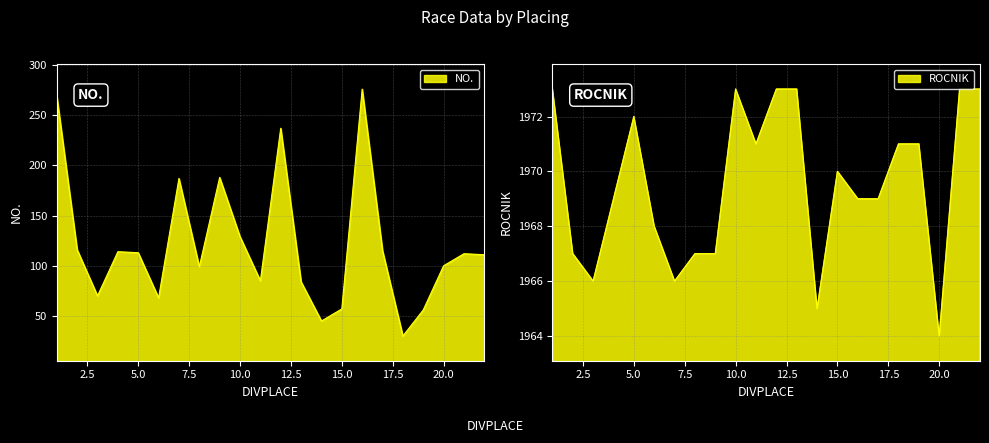

The value of ROCNIK at 2 is 1967. True or false?

True